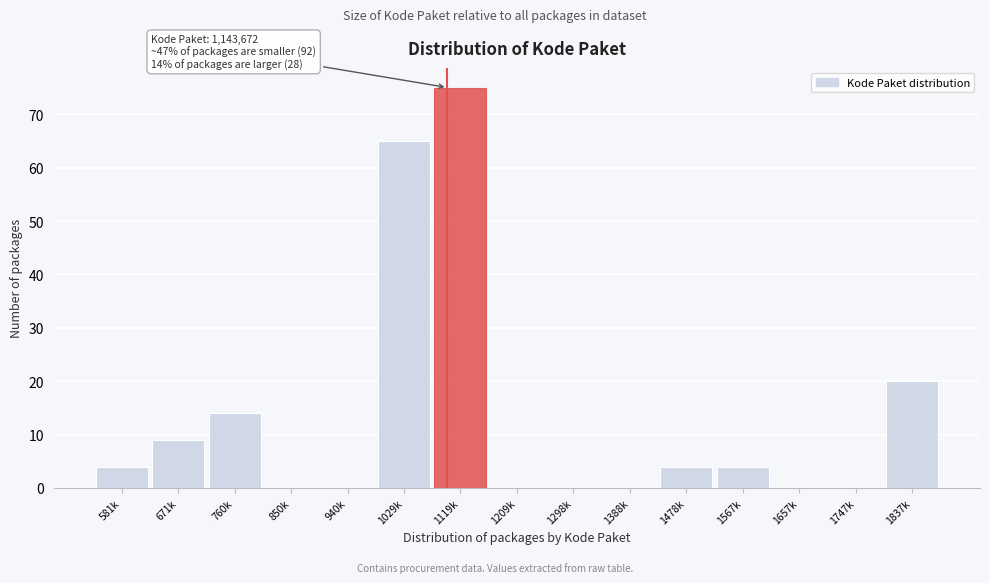

Reading left to right, list all the values displayed in this chart.

581k=4	671k=9	760k=14	850k=0	940k=0	1029k=65	1119k=75	1209k=0	1298k=0	1388k=0	1478k=4	1567k=4	1657k=0	1747k=0	1837k=20